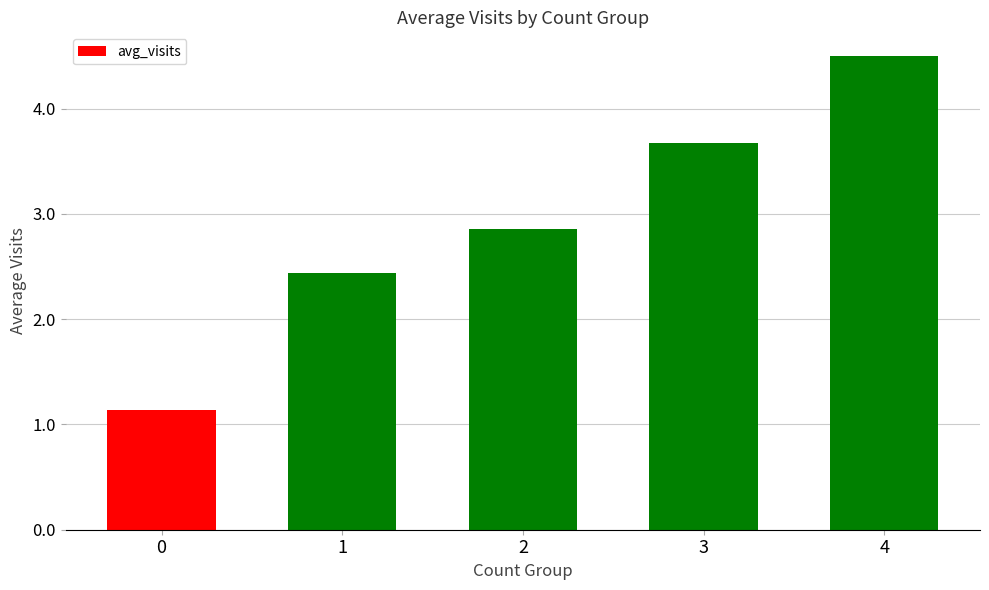

What is the average value?

2.9